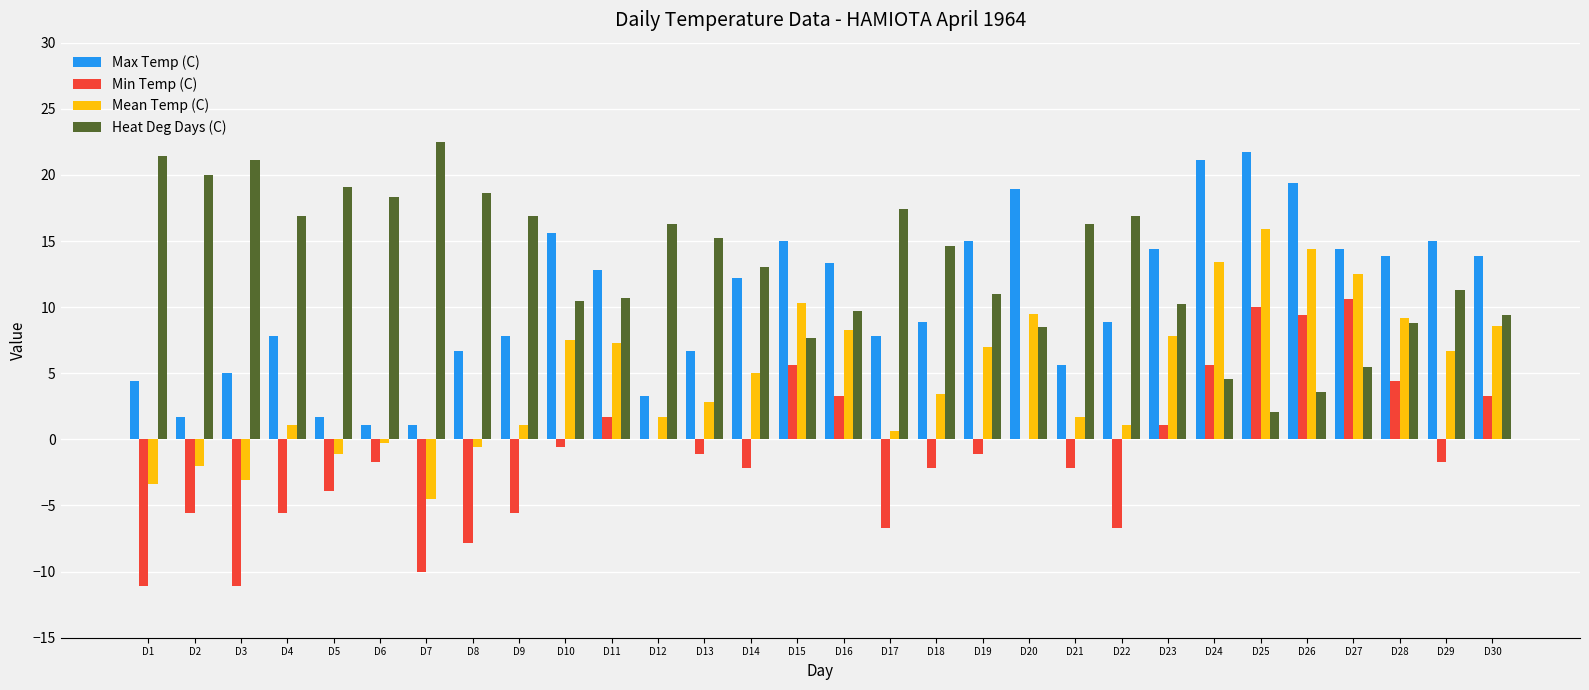

Reading right to left, extract all data points from this chart.

Max Temp (C): D30=13.9	D29=15.0	D28=13.9	D27=14.4	D26=19.4	D25=21.7	D24=21.1	D23=14.4	D22=8.9	D21=5.6	D20=18.9	D19=15.0	D18=8.9	D17=7.8	D16=13.3	D15=15.0	D14=12.2	D13=6.7	D12=3.3	D11=12.8	D10=15.6	D9=7.8	D8=6.7	D7=1.1	D6=1.1	D5=1.7	D4=7.8	D3=5.0	D2=1.7	D1=4.4
Min Temp (C): D30=3.3	D29=-1.7	D28=4.4	D27=10.6	D26=9.4	D25=10.0	D24=5.6	D23=1.1	D22=-6.7	D21=-2.2	D20=0.0	D19=-1.1	D18=-2.2	D17=-6.7	D16=3.3	D15=5.6	D14=-2.2	D13=-1.1	D12=0.0	D11=1.7	D10=-0.6	D9=-5.6	D8=-7.8	D7=-10.0	D6=-1.7	D5=-3.9	D4=-5.6	D3=-11.1	D2=-5.6	D1=-11.1
Mean Temp (C): D30=8.6	D29=6.7	D28=9.2	D27=12.5	D26=14.4	D25=15.9	D24=13.4	D23=7.8	D22=1.1	D21=1.7	D20=9.5	D19=7.0	D18=3.4	D17=0.6	D16=8.3	D15=10.3	D14=5.0	D13=2.8	D12=1.7	D11=7.3	D10=7.5	D9=1.1	D8=-0.6	D7=-4.5	D6=-0.3	D5=-1.1	D4=1.1	D3=-3.1	D2=-2.0	D1=-3.4
Heat Deg Days (C): D30=9.4	D29=11.3	D28=8.8	D27=5.5	D26=3.6	D25=2.1	D24=4.6	D23=10.2	D22=16.9	D21=16.3	D20=8.5	D19=11.0	D18=14.6	D17=17.4	D16=9.7	D15=7.7	D14=13.0	D13=15.2	D12=16.3	D11=10.7	D10=10.5	D9=16.9	D8=18.6	D7=22.5	D6=18.3	D5=19.1	D4=16.9	D3=21.1	D2=20.0	D1=21.4